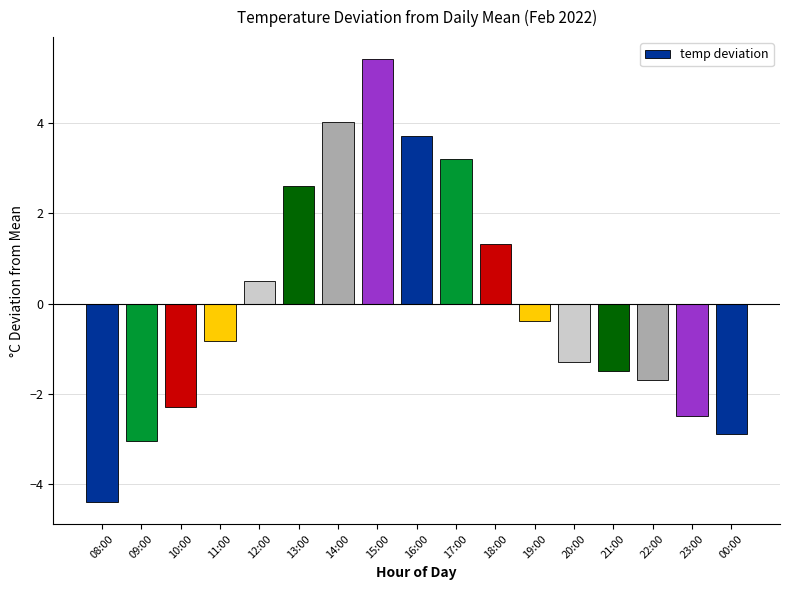

The chart shows a value of 1.2 at 13:00. True or false?

False